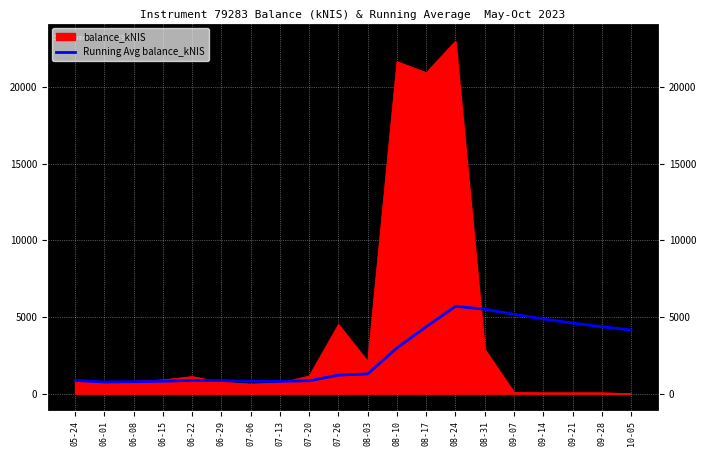

What is the sum of the values at 06-01 and 06-29?

1607.9